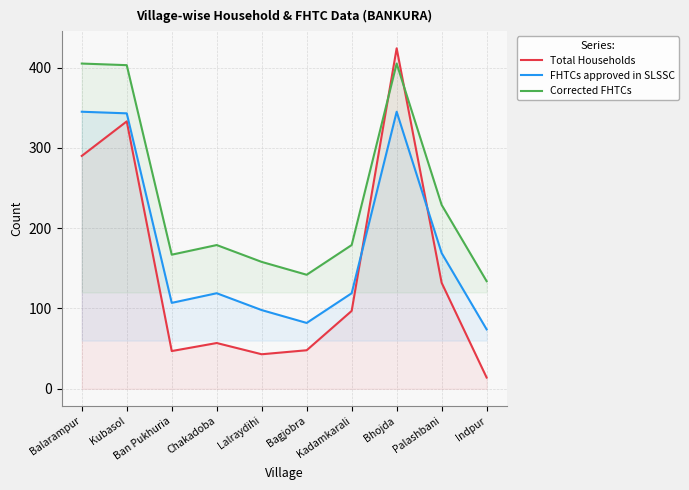

Does the chart display data point markers on the line(s)?

No